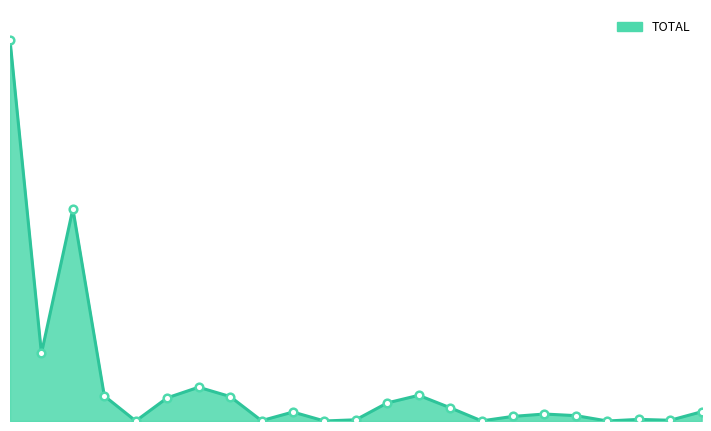

Where is the first local minimum?

2